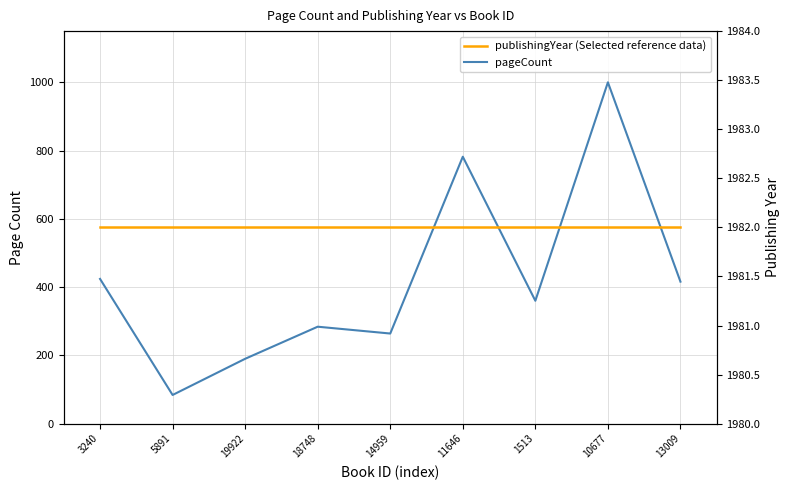

At which category is the sum across all series the highest?

10677